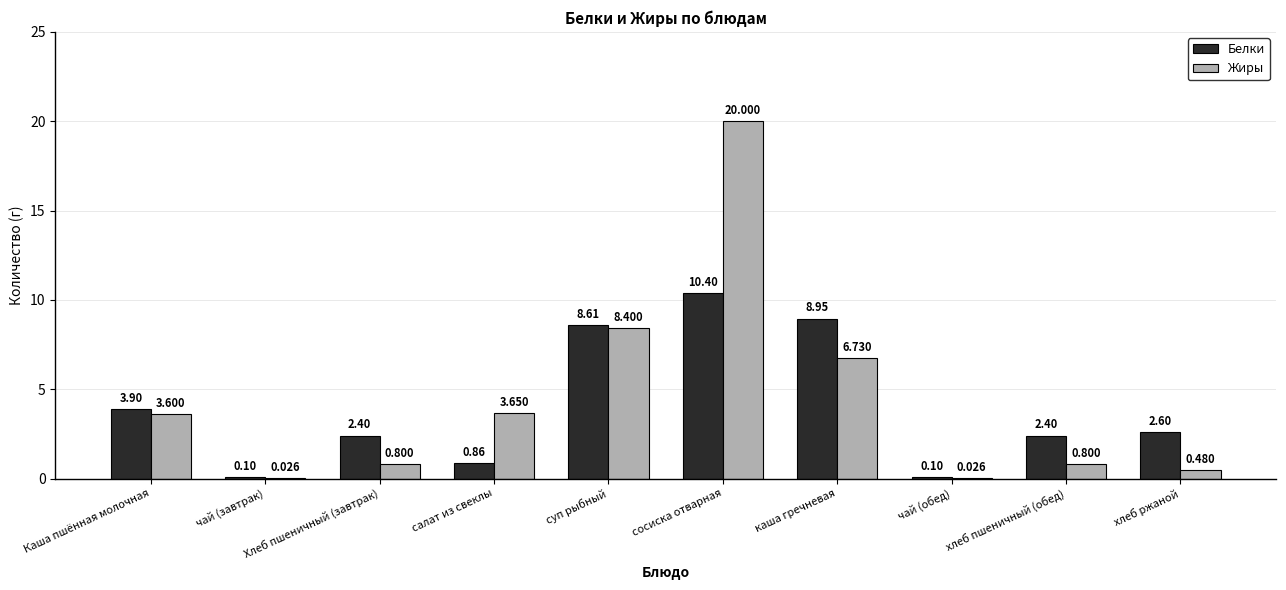

At which label does Белки first exceed 2?

Каша пшённая молочная